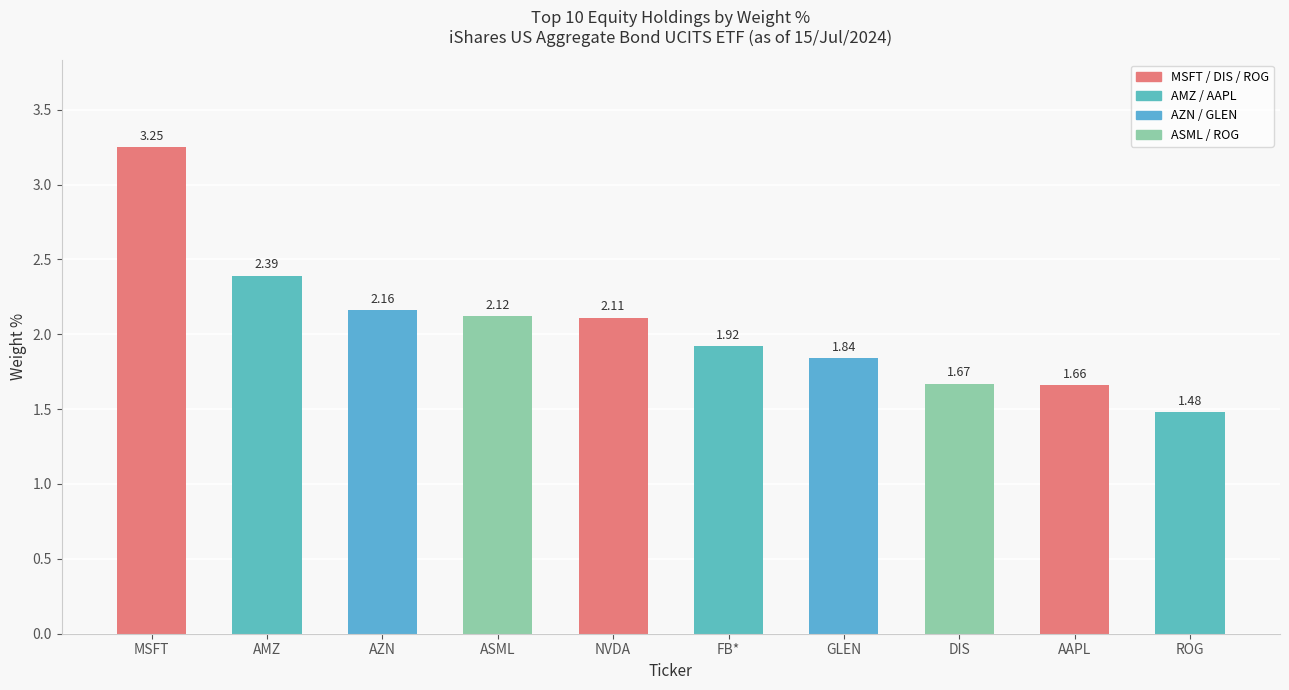

Which label corresponds to the smallest value in the chart?

ROG